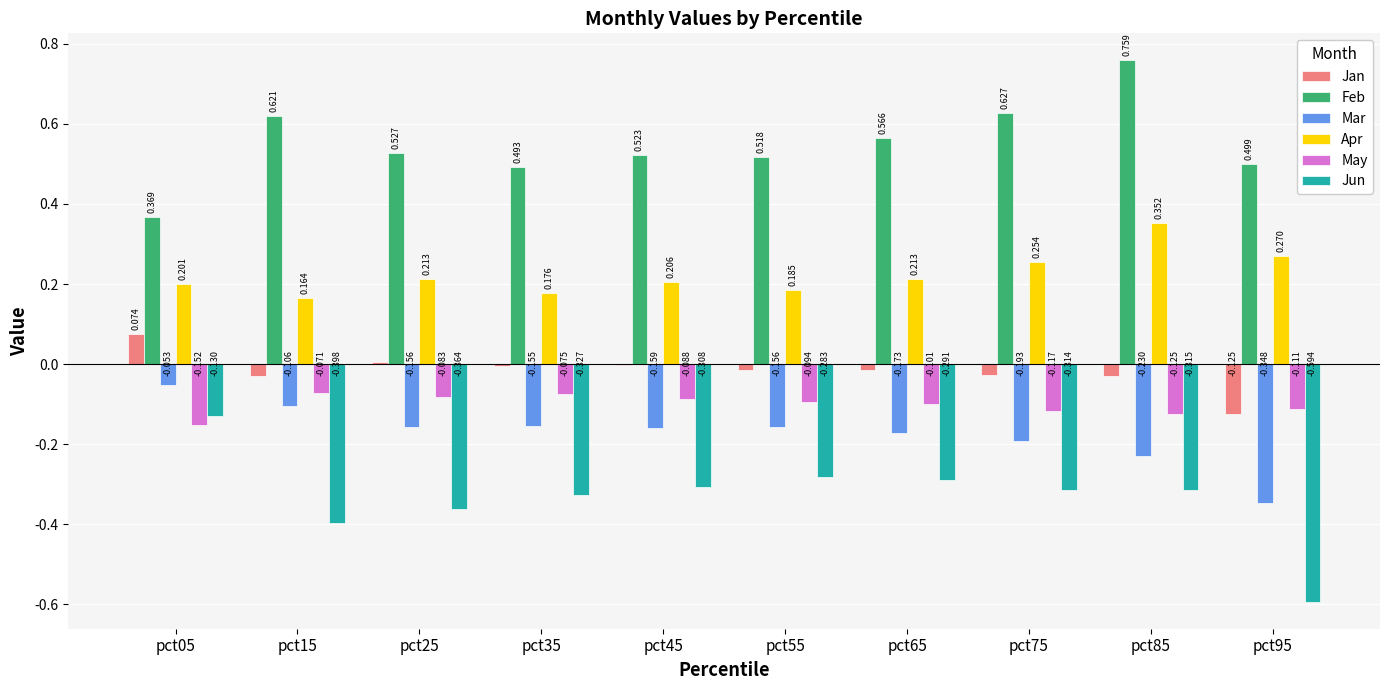

Is the value of Jun at pct45 greater than the value of Jan at pct85?

No